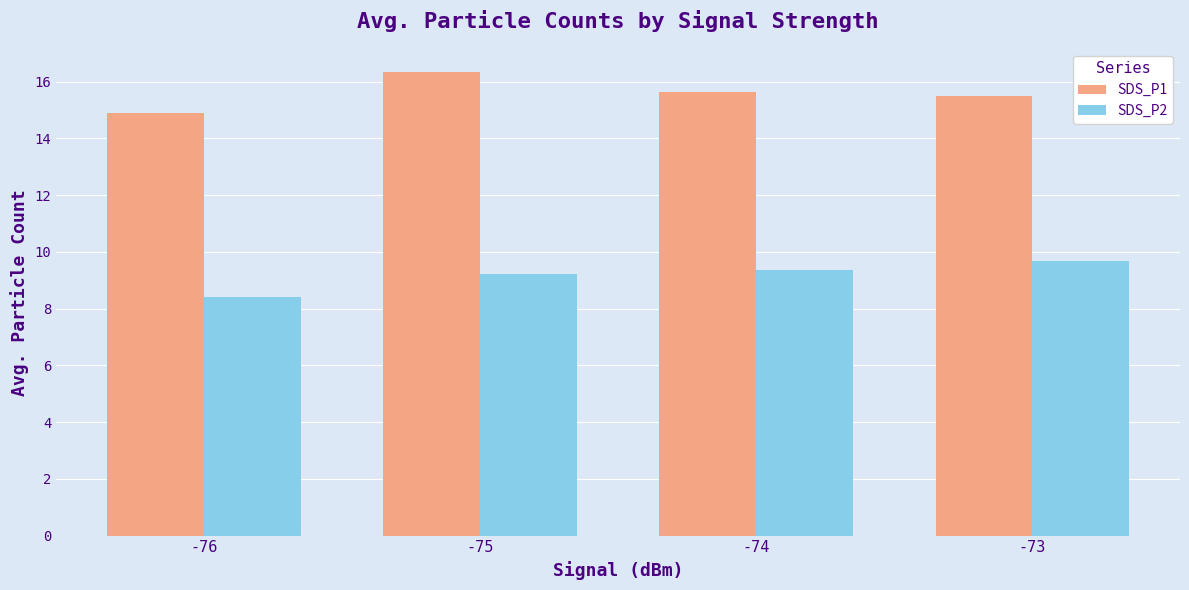

What is the value of the SDS_P2 bar at the 1st from the left?

8.4